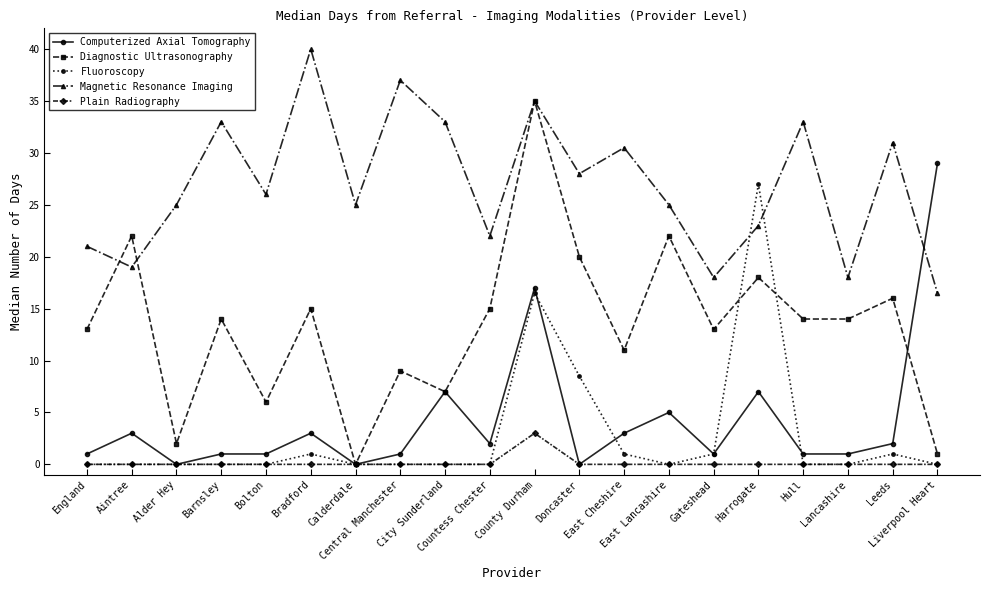

Does the chart have visible grid lines?

No